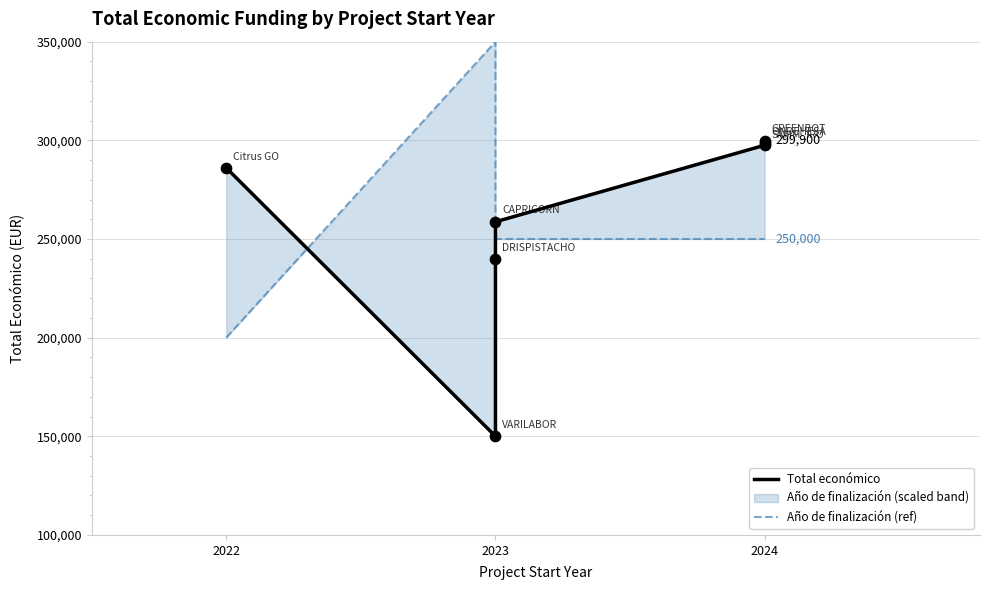

Which series contains the highest Y value?

Año de finalización (ref)